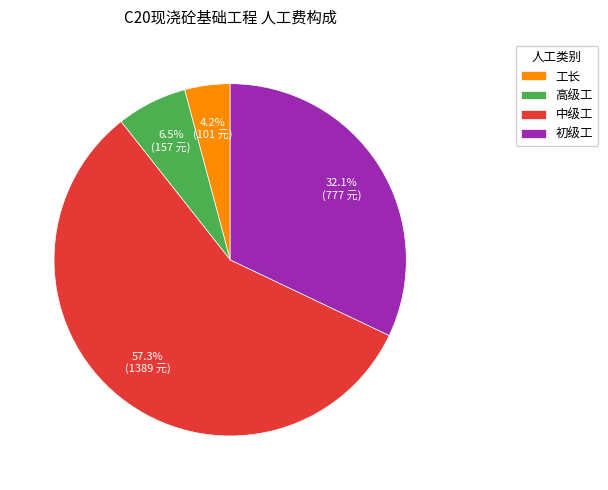

Which category has the biggest portion of the pie?

中级工